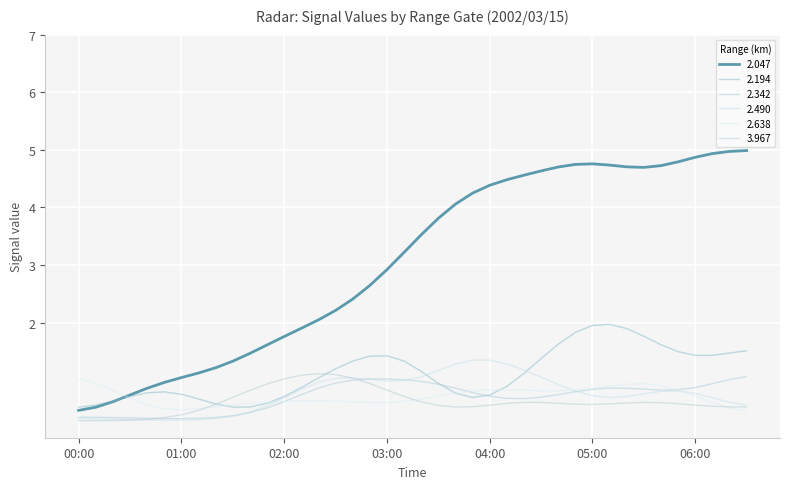

In 3.967, how many points are higher than both neighbors (excluding endpoints)?

3